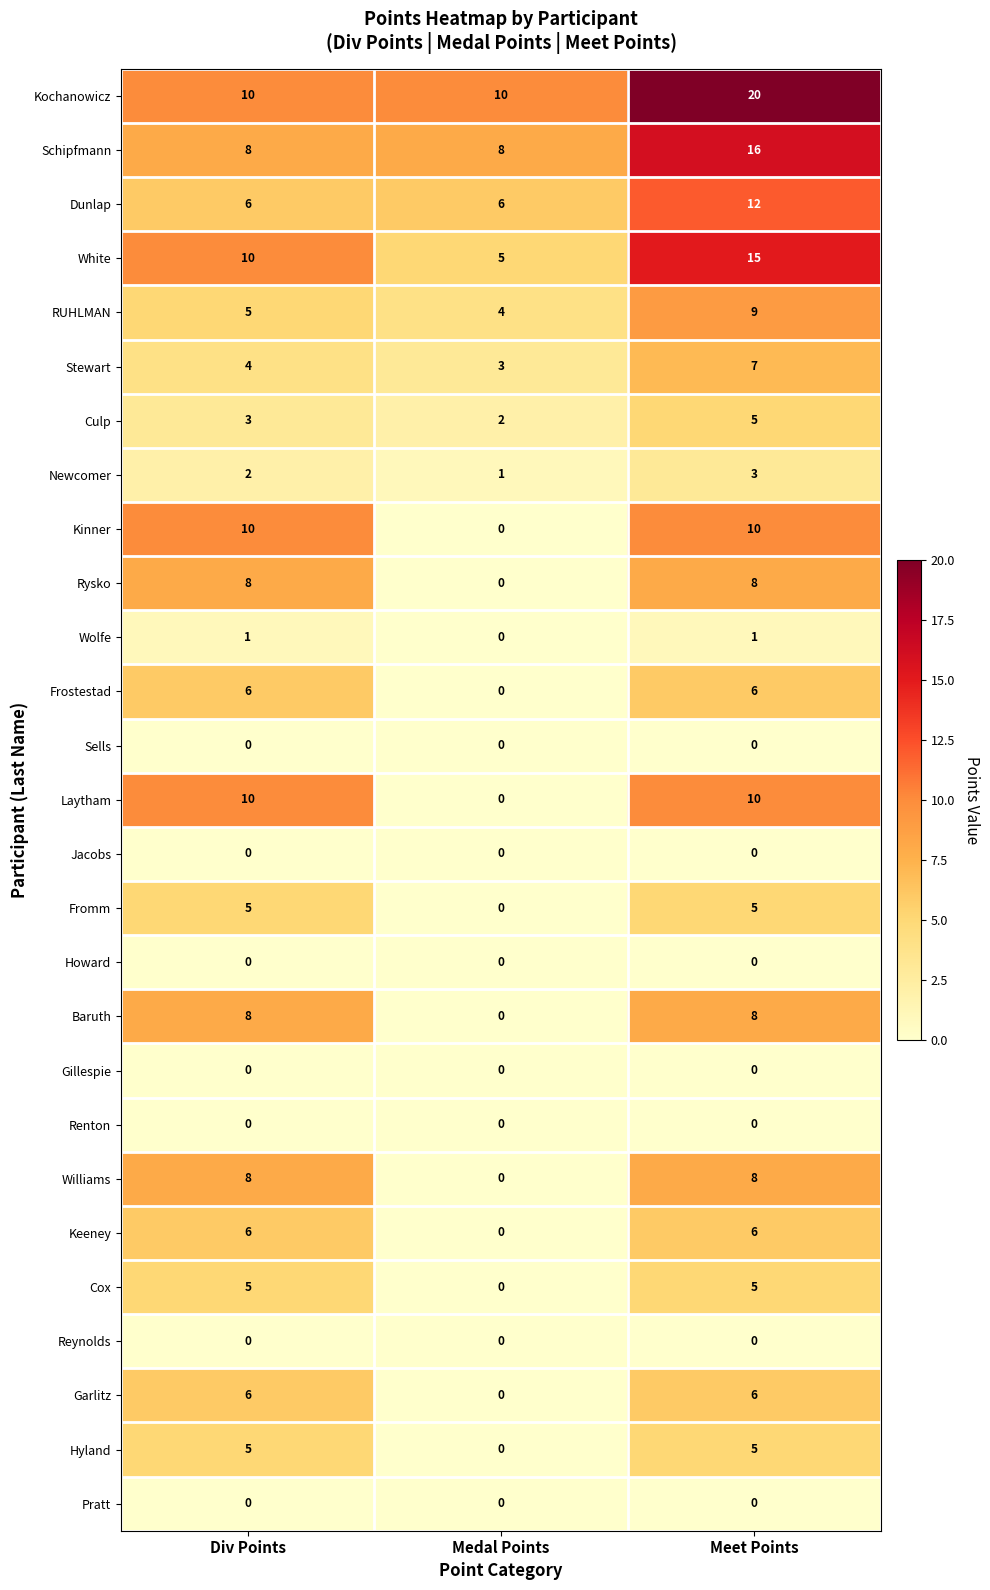

What is the sum of the Culp values at Div Points and Meet Points?

8